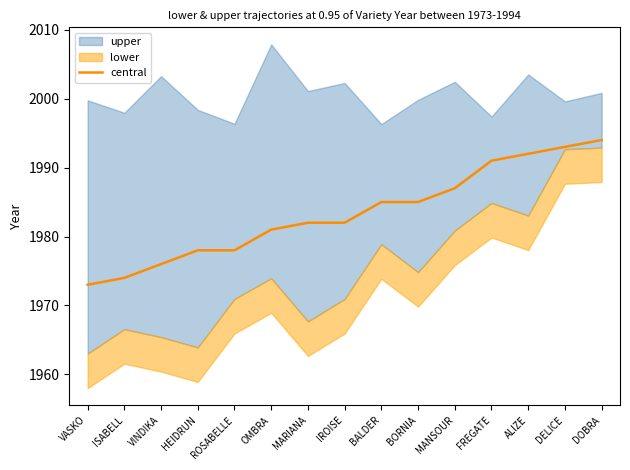

Where is the data nearest to the value 1983?

MARIANA